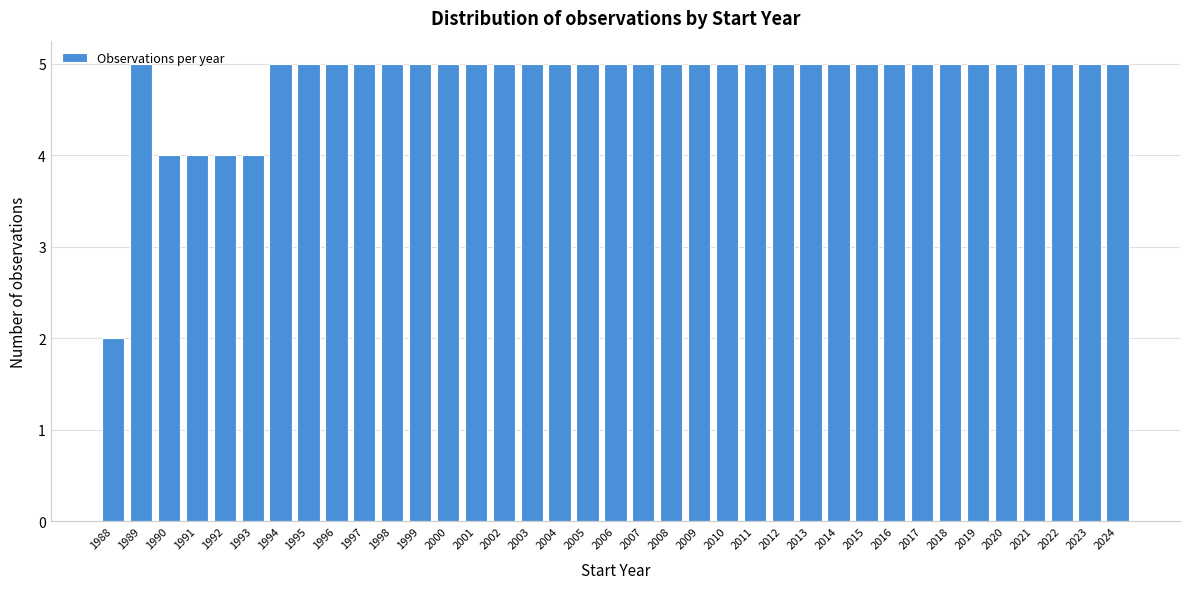

Reading left to right, transcribe this chart: for each bar, give the range it covers on the x-axis and its height. The values are not printed on the chart, so give them approximately, as read against the axis.

1987.5 to 1988.5: 2
1988.5 to 1989.5: 5
1989.5 to 1990.5: 4
1990.5 to 1991.5: 4
1991.5 to 1992.5: 4
1992.5 to 1993.5: 4
1993.5 to 1994.5: 5
1994.5 to 1995.5: 5
1995.5 to 1996.5: 5
1996.5 to 1997.5: 5
1997.5 to 1998.5: 5
1998.5 to 1999.5: 5
1999.5 to 2000.5: 5
2000.5 to 2001.5: 5
2001.5 to 2002.5: 5
2002.5 to 2003.5: 5
2003.5 to 2004.5: 5
2004.5 to 2005.5: 5
2005.5 to 2006.5: 5
2006.5 to 2007.5: 5
2007.5 to 2008.5: 5
2008.5 to 2009.5: 5
2009.5 to 2010.5: 5
2010.5 to 2011.5: 5
2011.5 to 2012.5: 5
2012.5 to 2013.5: 5
2013.5 to 2014.5: 5
2014.5 to 2015.5: 5
2015.5 to 2016.5: 5
2016.5 to 2017.5: 5
2017.5 to 2018.5: 5
2018.5 to 2019.5: 5
2019.5 to 2020.5: 5
2020.5 to 2021.5: 5
2021.5 to 2022.5: 5
2022.5 to 2023.5: 5
2023.5 to 2024.5: 5